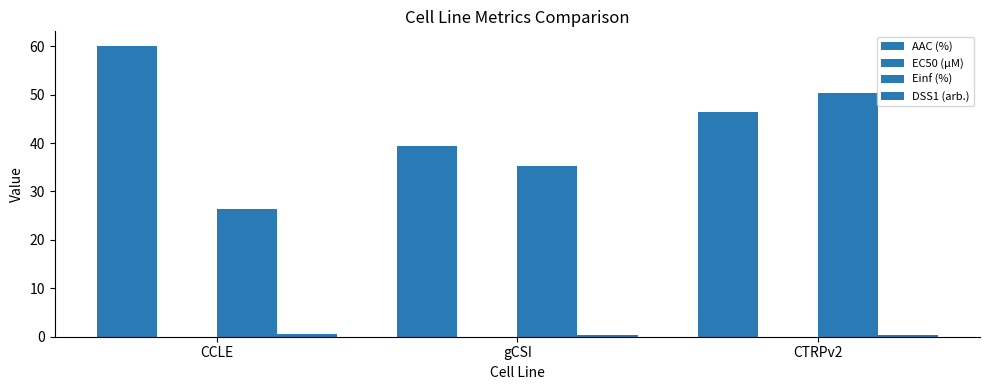

Are the bars horizontal?

No